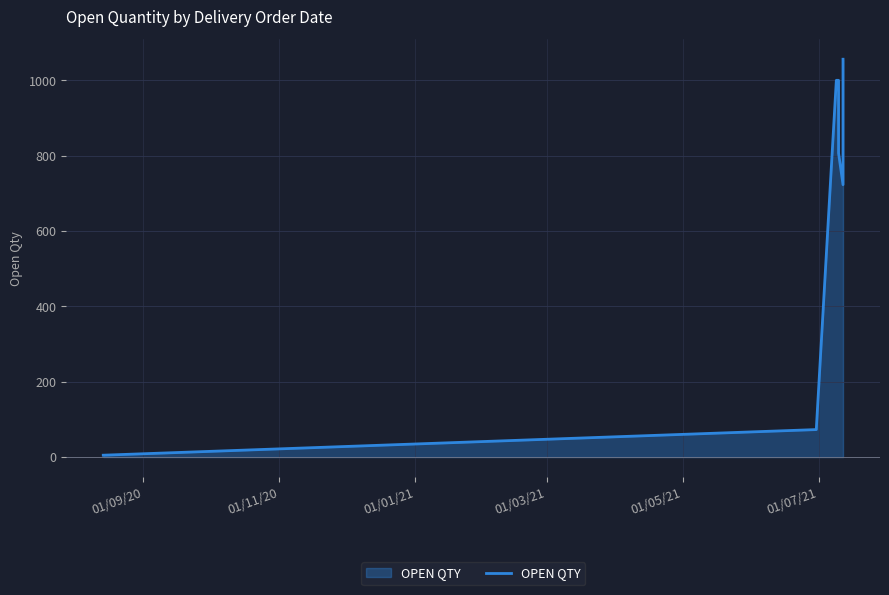

Count the number of values greater than 1000.

1